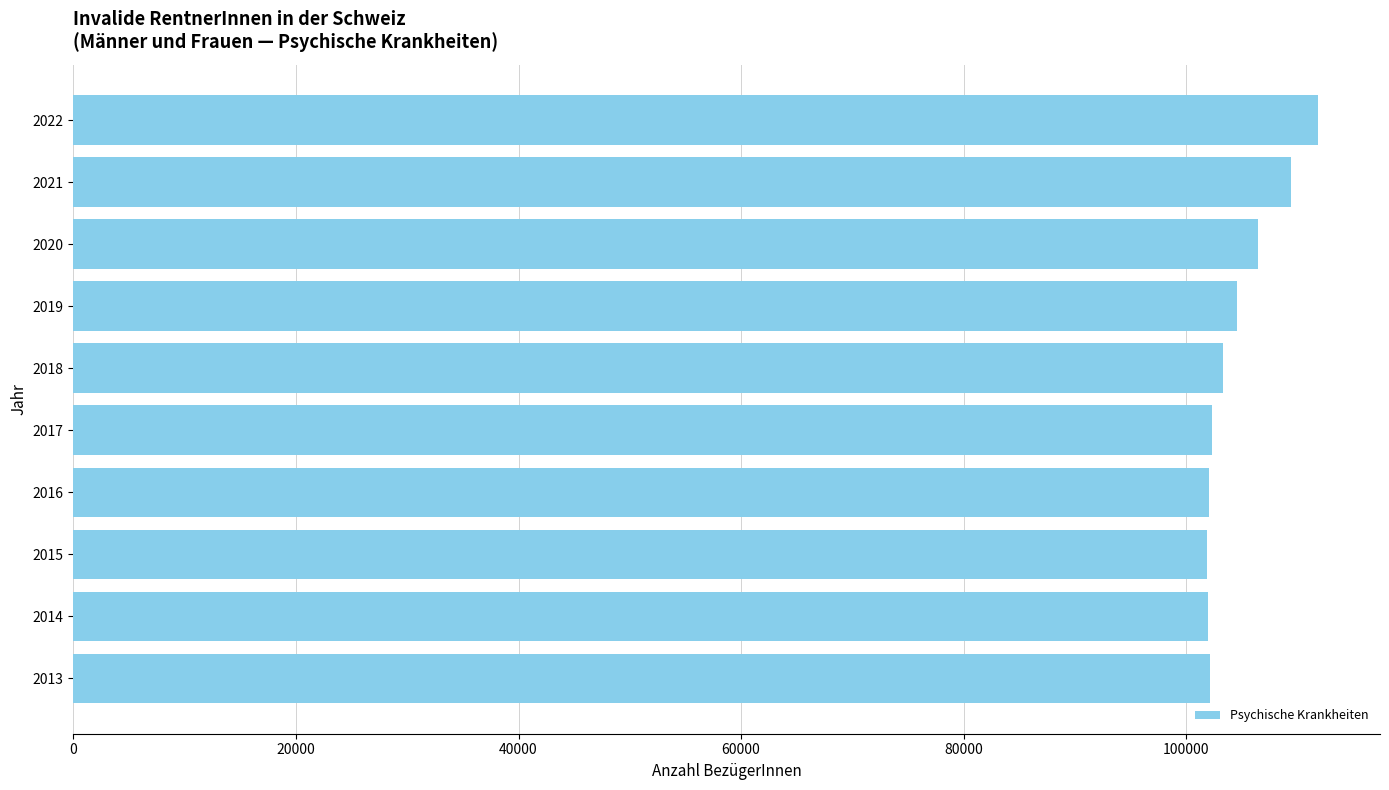

What is the greatest value displayed?

111808